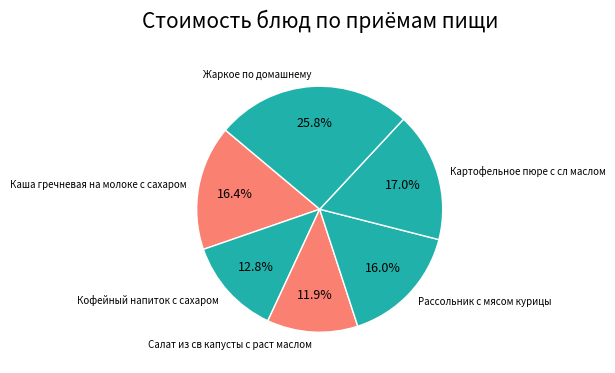

To the nearest percent, what is the combined percentage of Картофельное пюре с сл маслом and Салат из св капусты с раст маслом?

29%